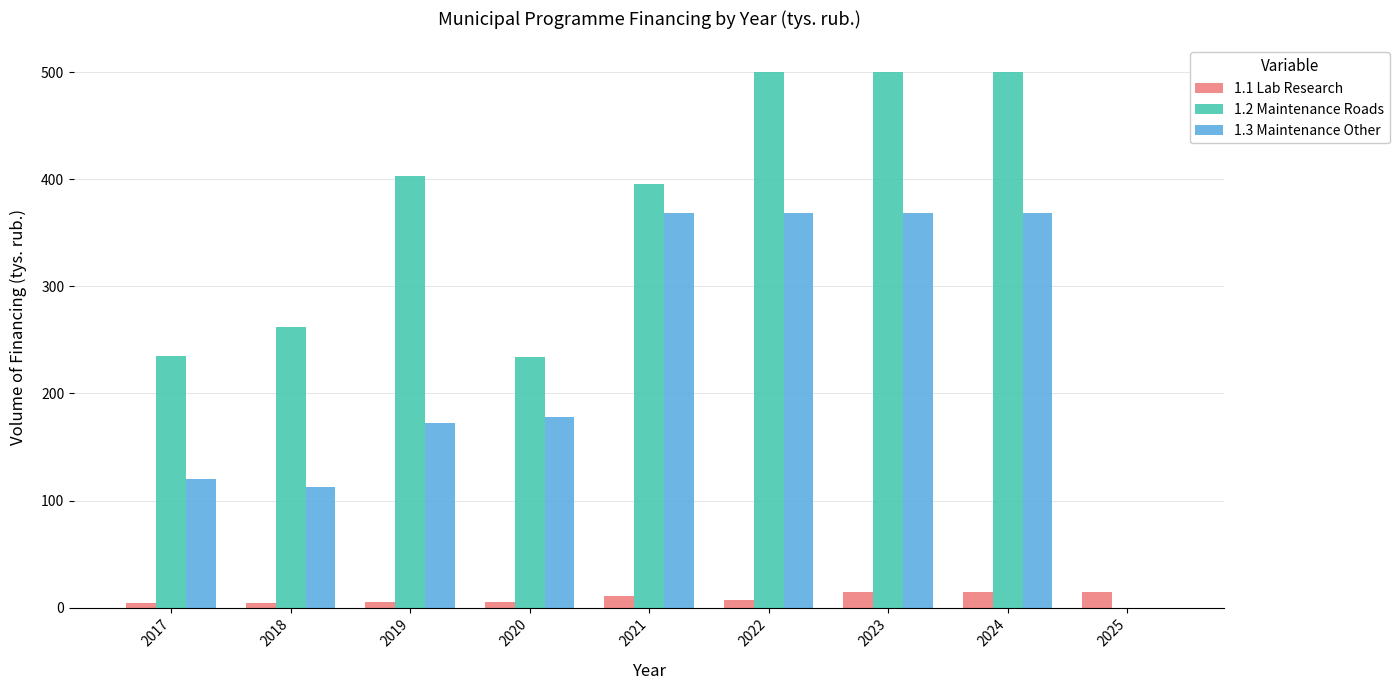

What is the greatest value displayed?

500.0